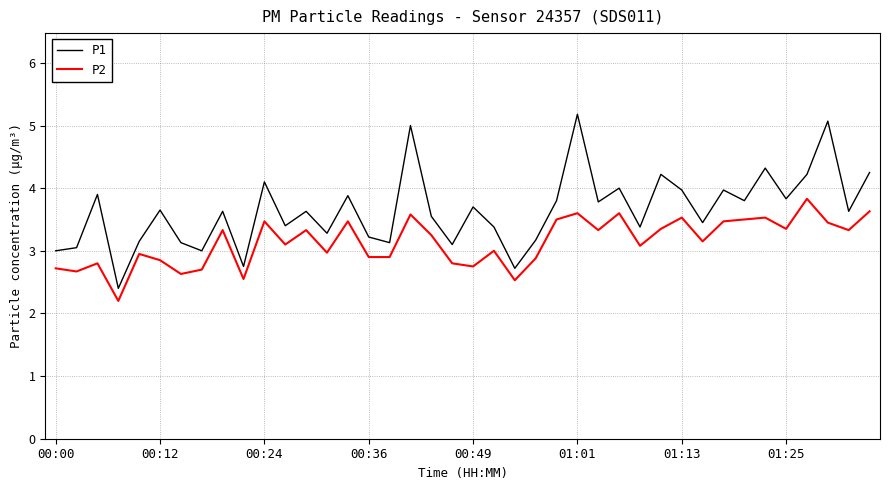

True or false: P1 and P2 intersect in this chart.

False